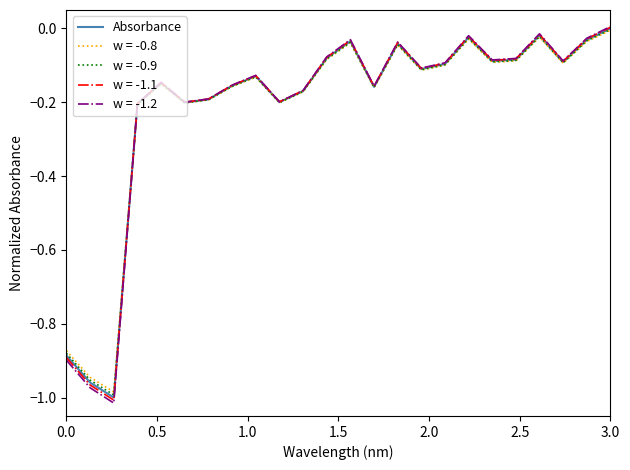

Which series has the widest spread of values?

w = -1.2